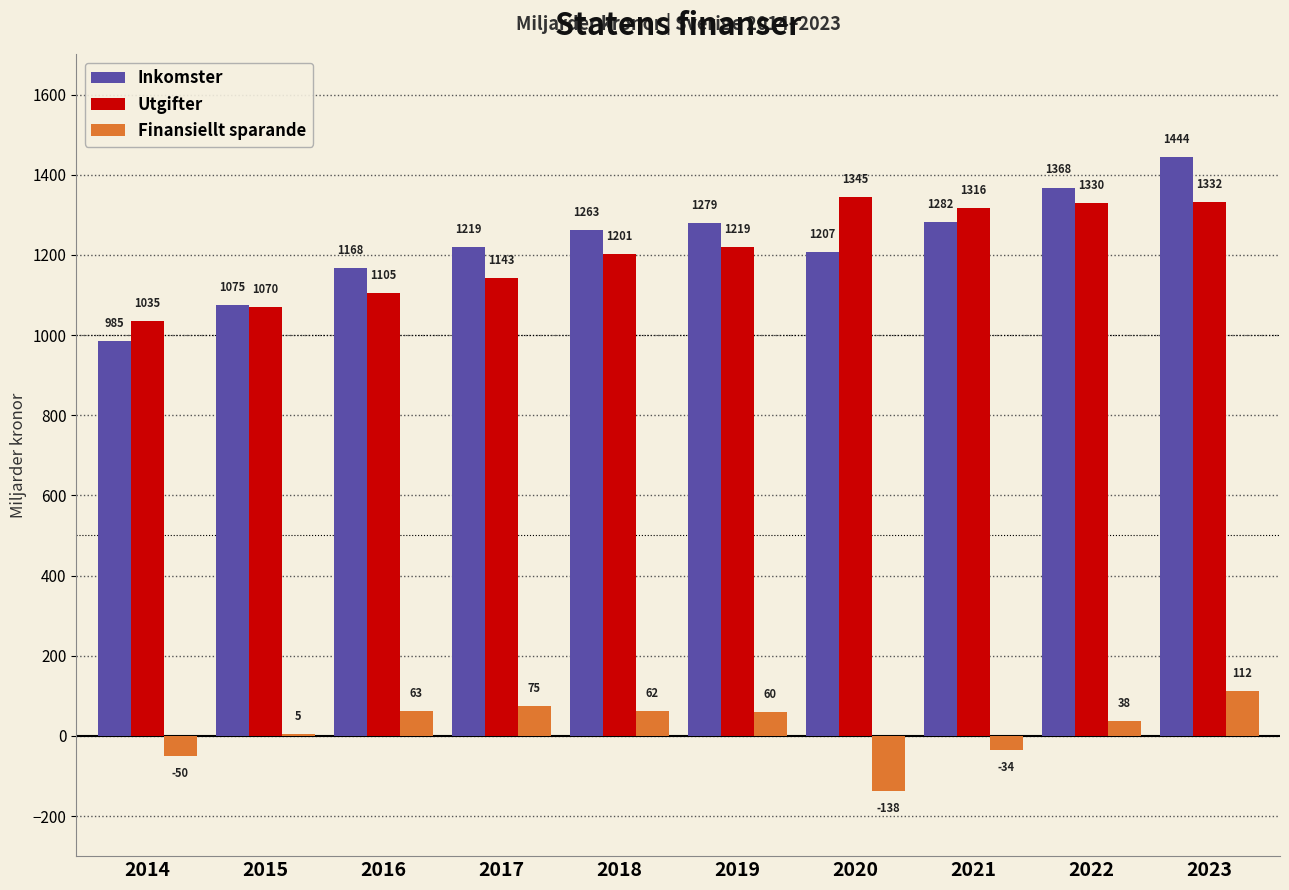

Reading left to right, what are all the values shown in this chart?

Inkomster: 2014=985	2015=1075	2016=1168	2017=1219	2018=1263	2019=1279	2020=1207	2021=1282	2022=1368	2023=1444
Utgifter: 2014=1035	2015=1070	2016=1105	2017=1143	2018=1201	2019=1219	2020=1345	2021=1316	2022=1330	2023=1332
Finansiellt sparande: 2014=-50	2015=5	2016=63	2017=75	2018=62	2019=60	2020=-138	2021=-34	2022=38	2023=112